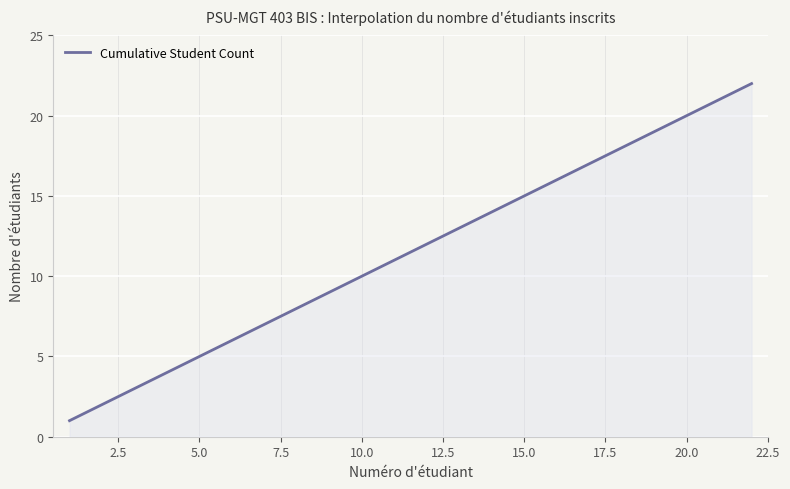

What is the difference between the maximum and minimum values?

21.0